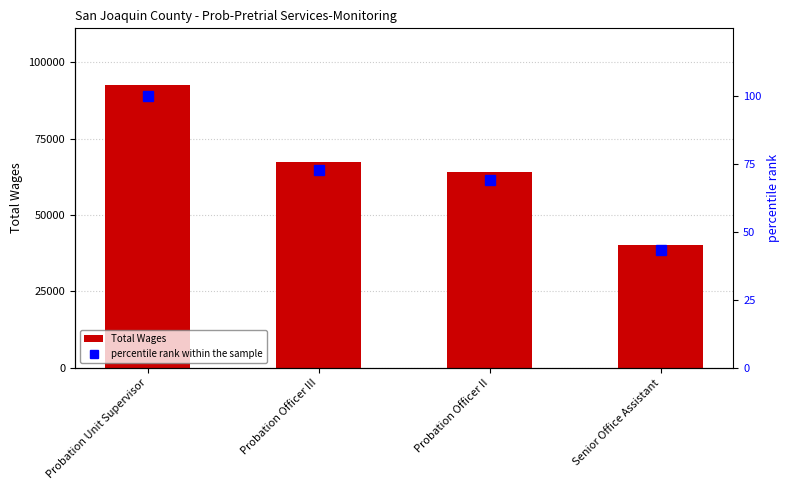

What position from the left is Probation Officer II?

3